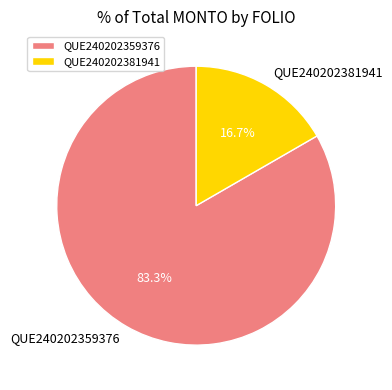

Rank the categories by value from highest to lowest.

QUE240202359376, QUE240202381941